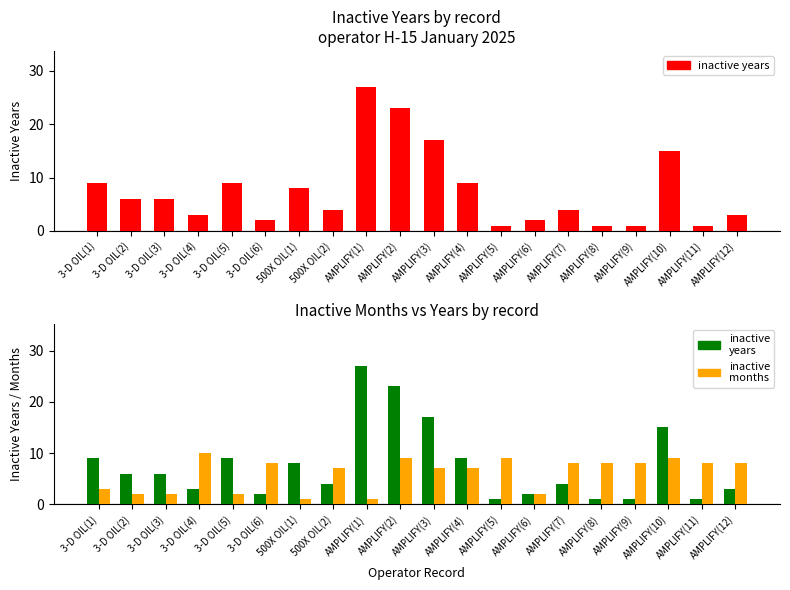

Which series changed the most between AMPLIFY(3) and AMPLIFY(10)?

inactive years